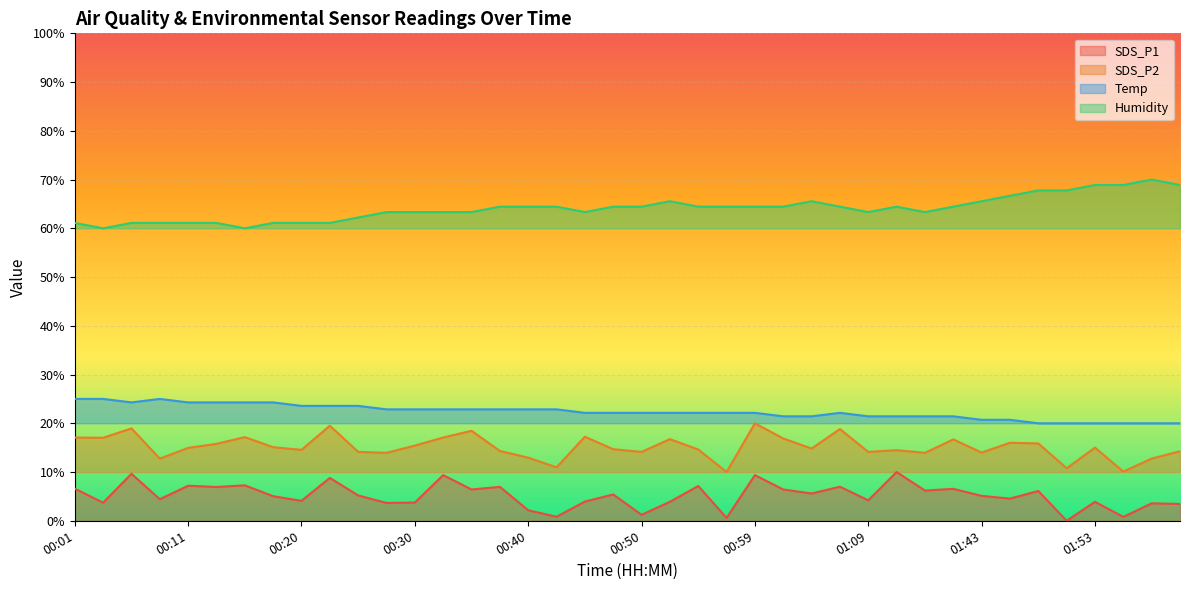

What is the value of the Temp point at the 11th from the left?

23.6